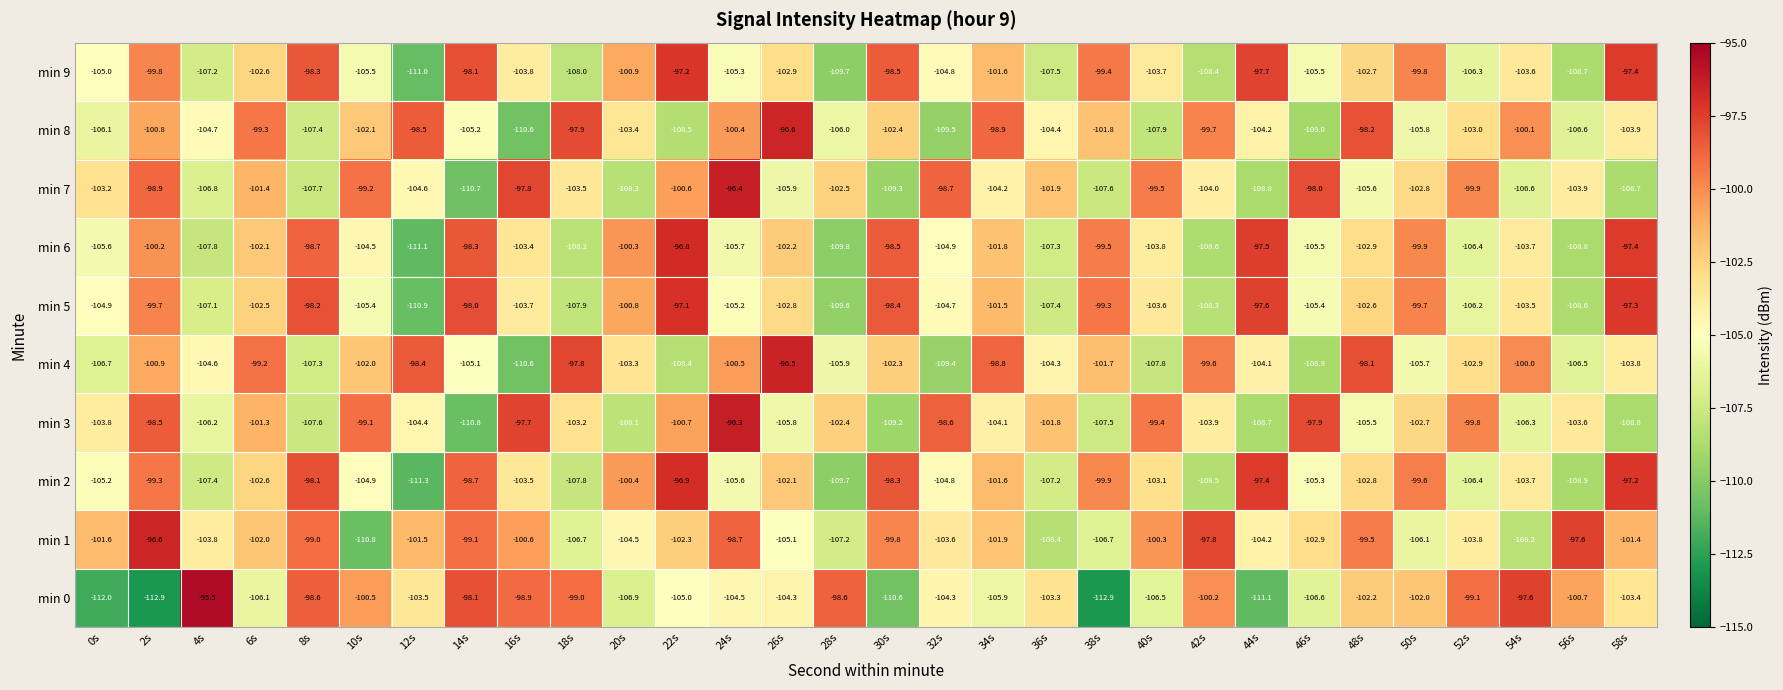

What is the greatest value displayed?

-95.5